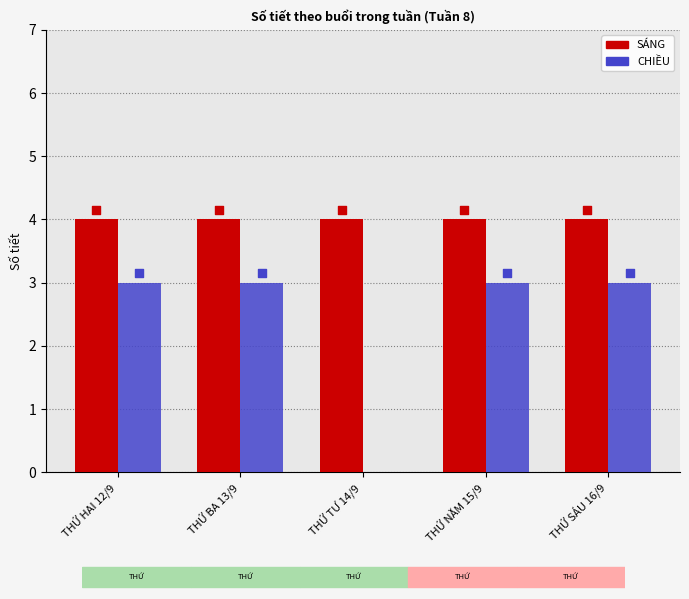

Which series has the largest total across all categories?

SÁNG